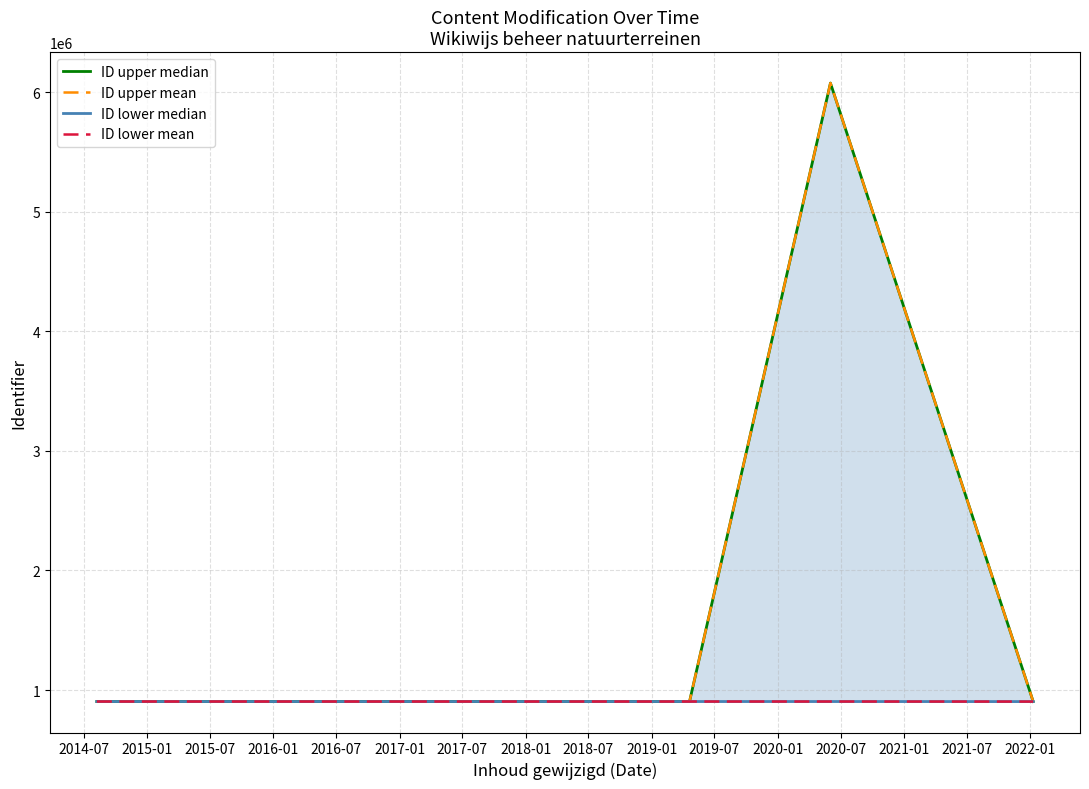

In ID upper median, how many points are lower than both neighbors (excluding endpoints)?

1